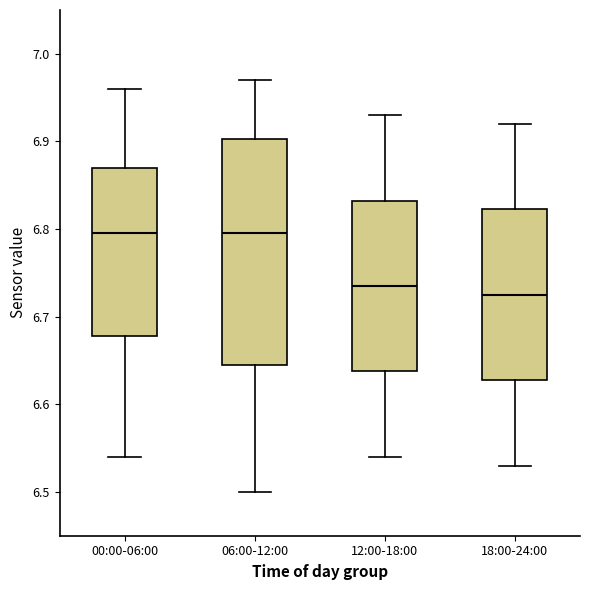

Where does the lower whisker of the box for 06:00-12:00 end on the y-axis? The values are not printed on the chart, so give them approximately, as read against the axis.

6.50